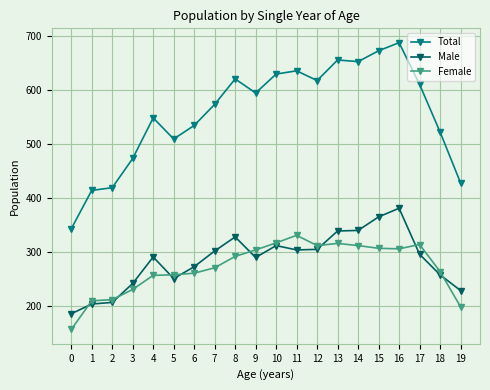

What is the value of the Total point at the 2nd from the left?

414